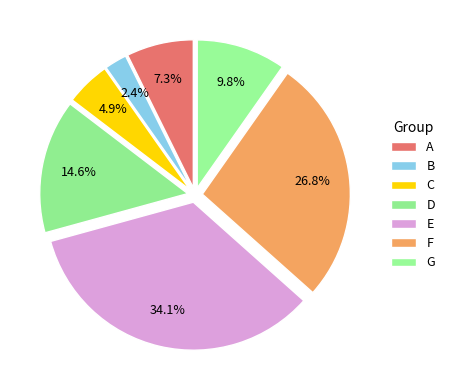

How many segments does this pie chart have?

7